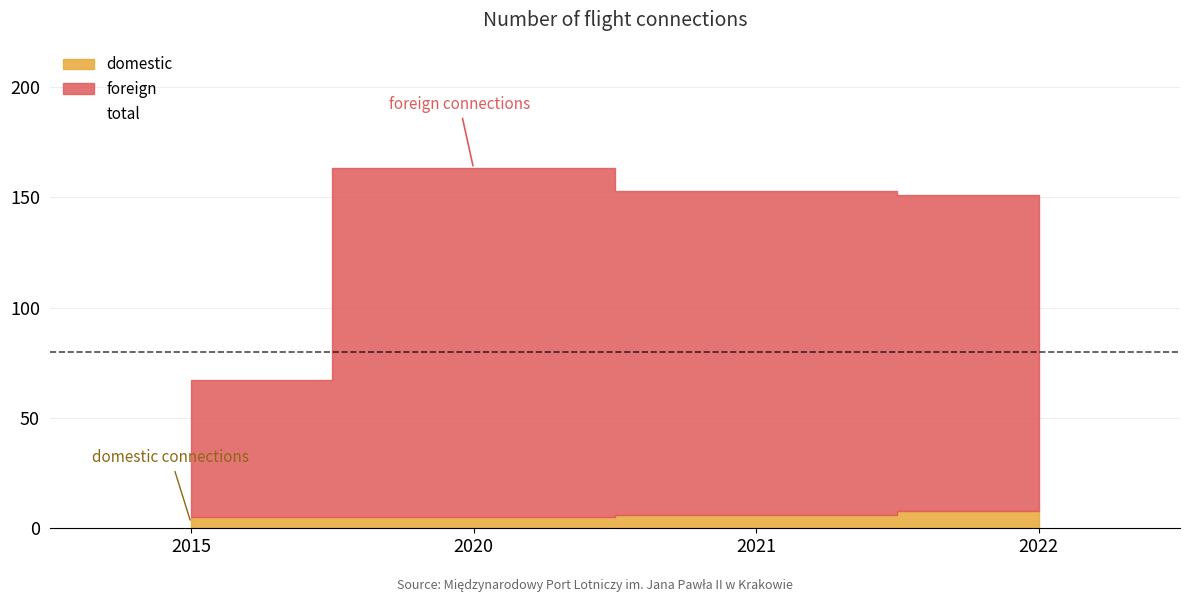

Reading right to left, transcribe all the data shown in this chart.

domestic: 8	6	5	5
foreign: 143	147	158	62
total: 151	153	163	67